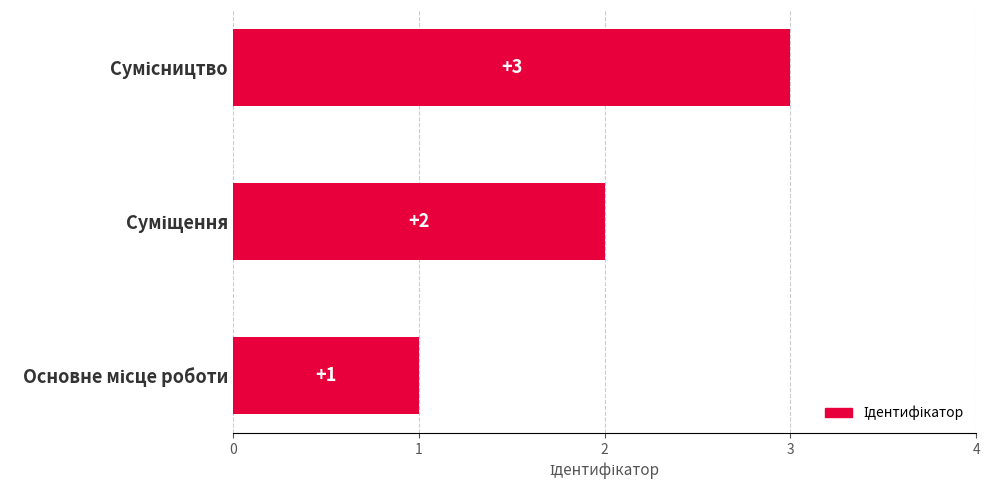

Count the values in the range 1 to 3.

3